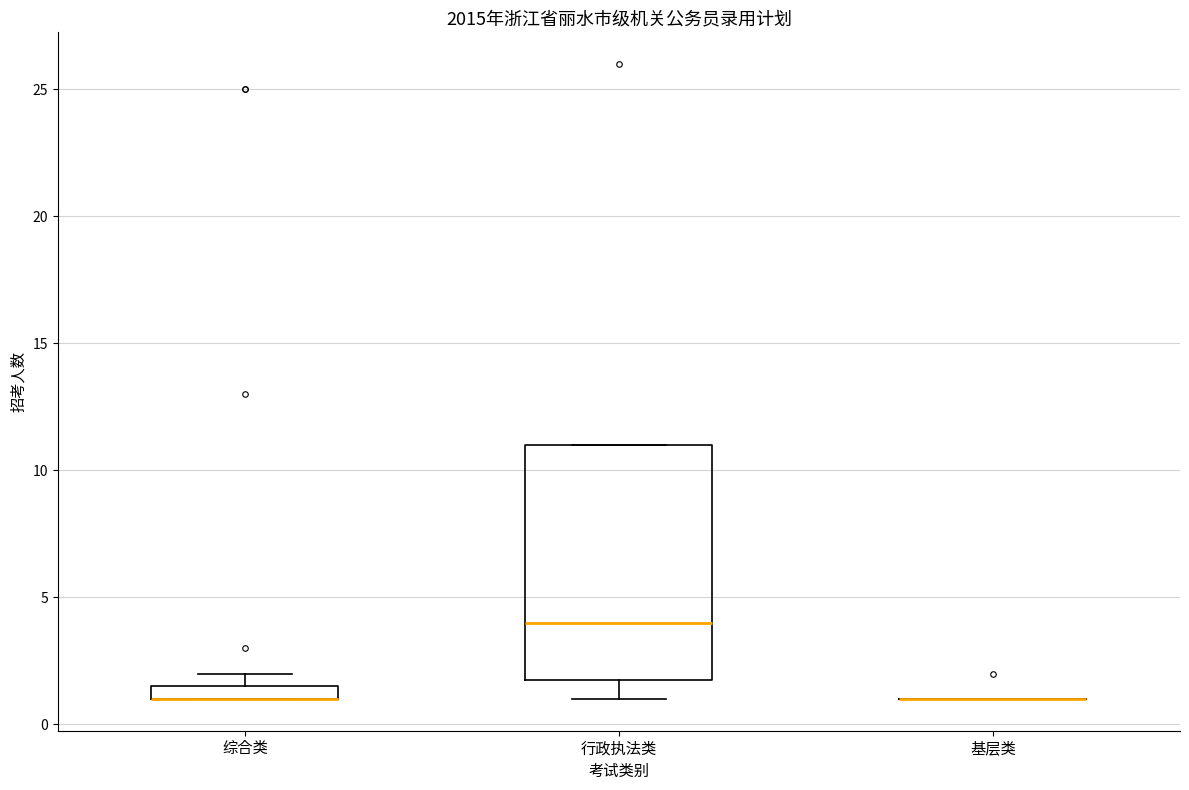

Comparing the boxes themselves (not the whiskers), which one is the tallest?

行政执法类